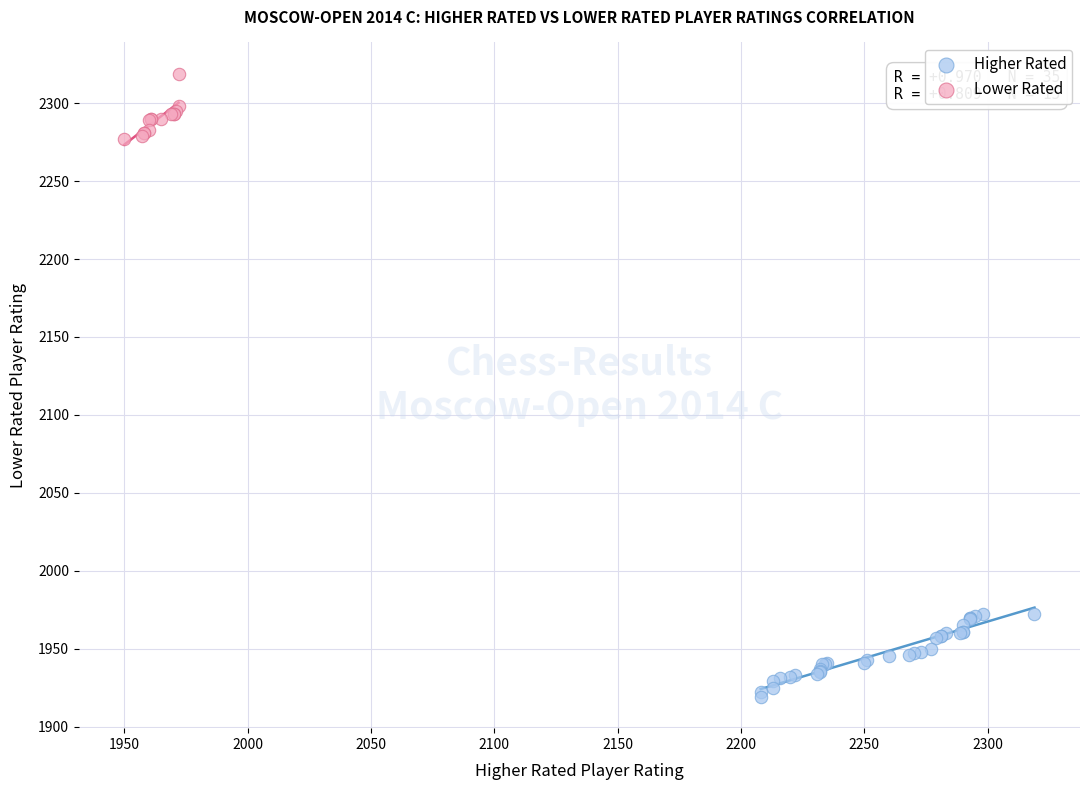

Which series reaches the maximum Y coordinate?

Lower Rated